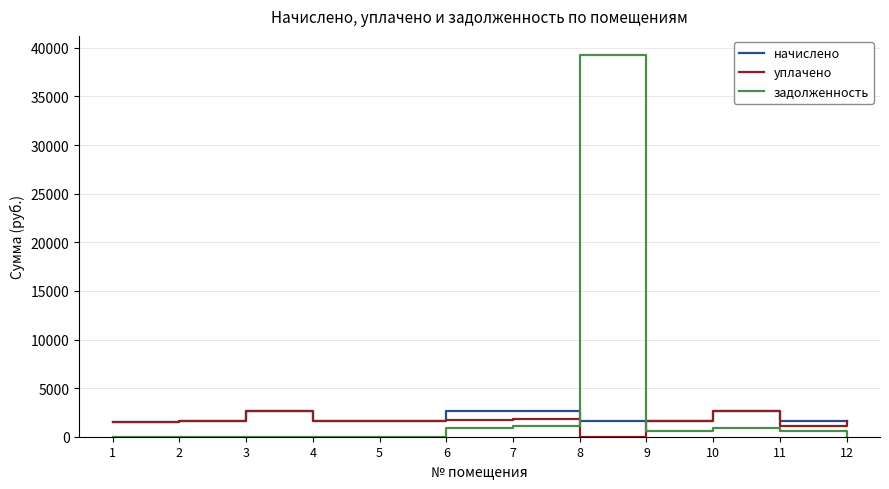

At which category is the sum across all series the highest?

8